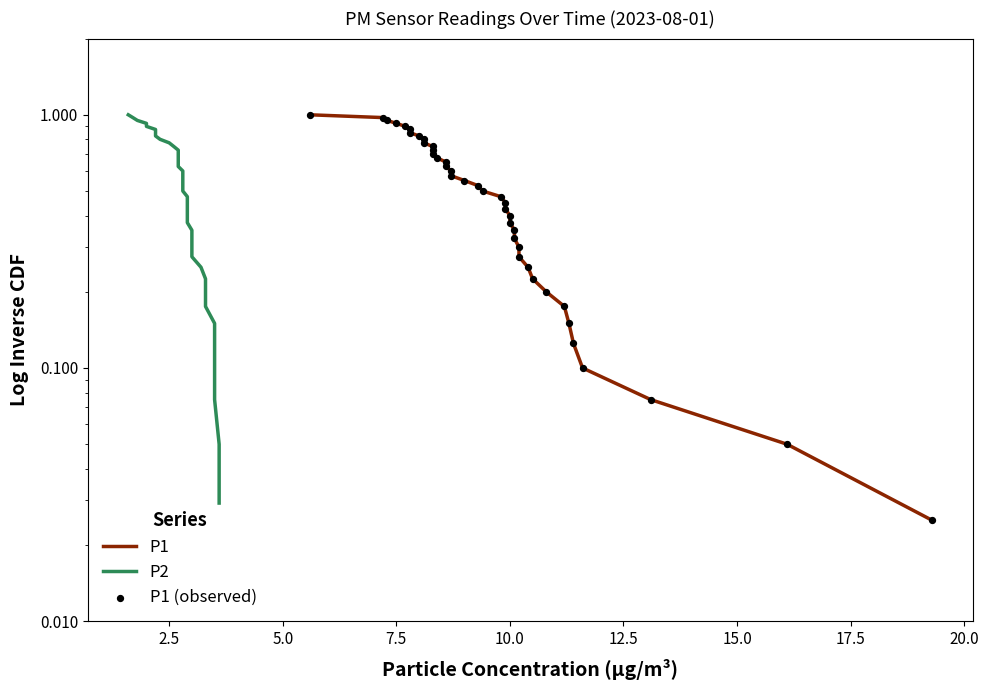

Which series has the widest spread of Y values?

P1